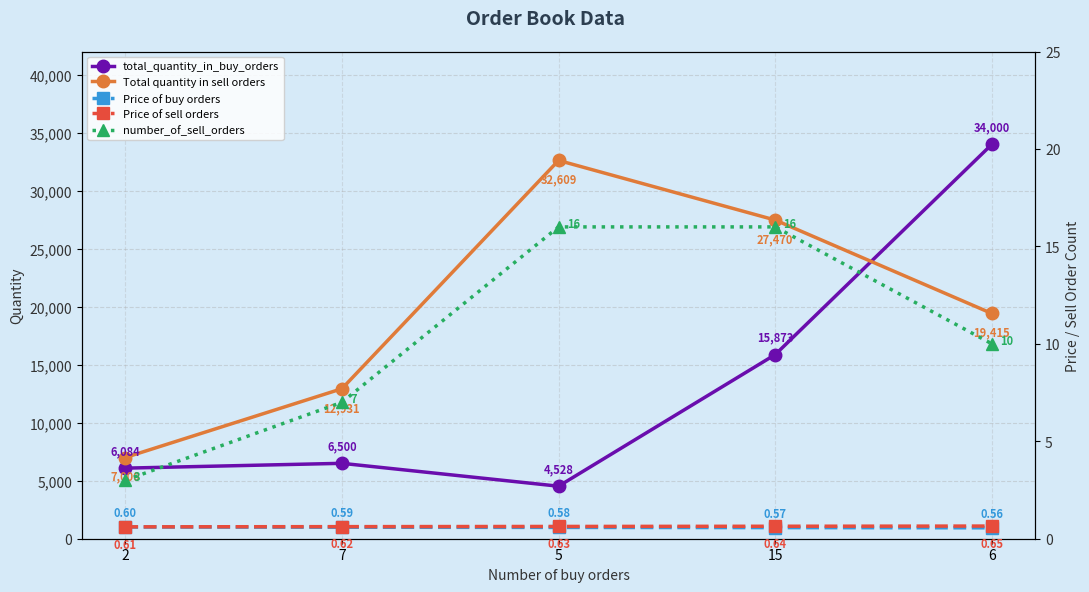

Reading left to right, transcribe all the data shown in this chart.

total_quantity_in_buy_orders: 2=6084.0	7=6500.0	5=4528.0	15=15873.0	6=34000.0
Total quantity in sell orders: 2=7000.0	7=12931.0	5=32609.0	15=27470.0	6=19415.0
Price of buy orders: 2=0.6	7=0.6	5=0.6	15=0.6	6=0.6
Price of sell orders: 2=0.6	7=0.6	5=0.6	15=0.6	6=0.7
number_of_sell_orders: 2=3.0	7=7.0	5=16.0	15=16.0	6=10.0